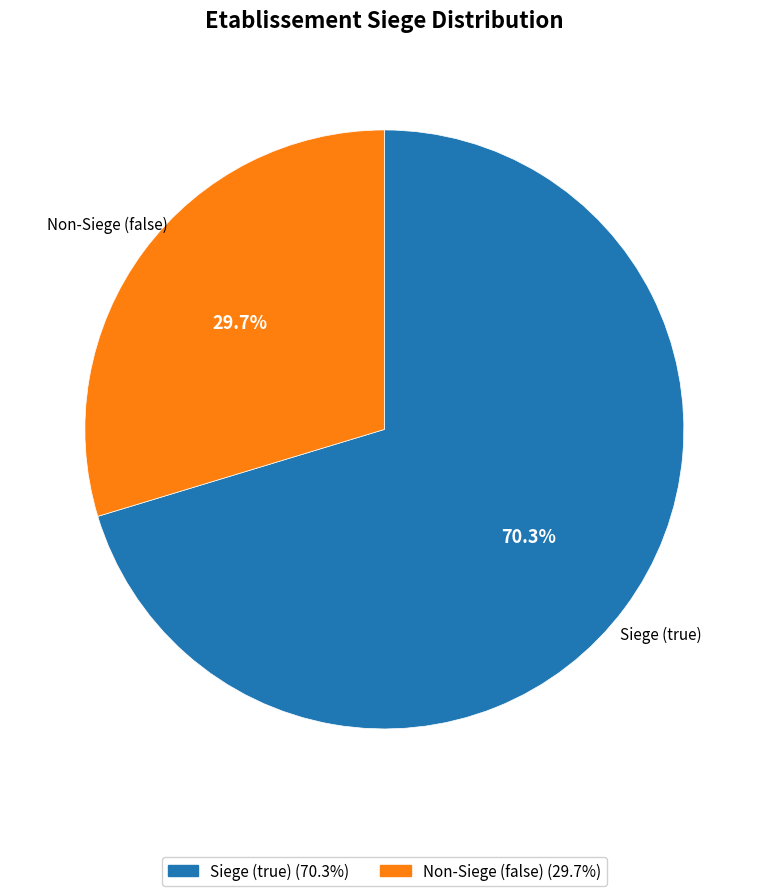

Which category accounts for the majority?

Siege (true)